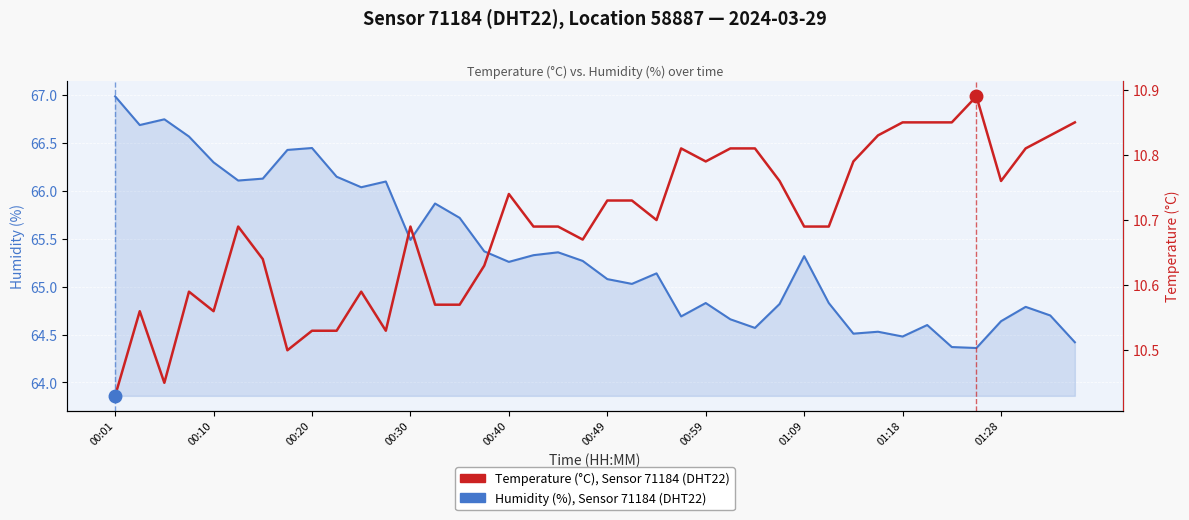

Between 00:10 and 00:20, which series saw the biggest shift?

Humidity (%), Sensor 71184